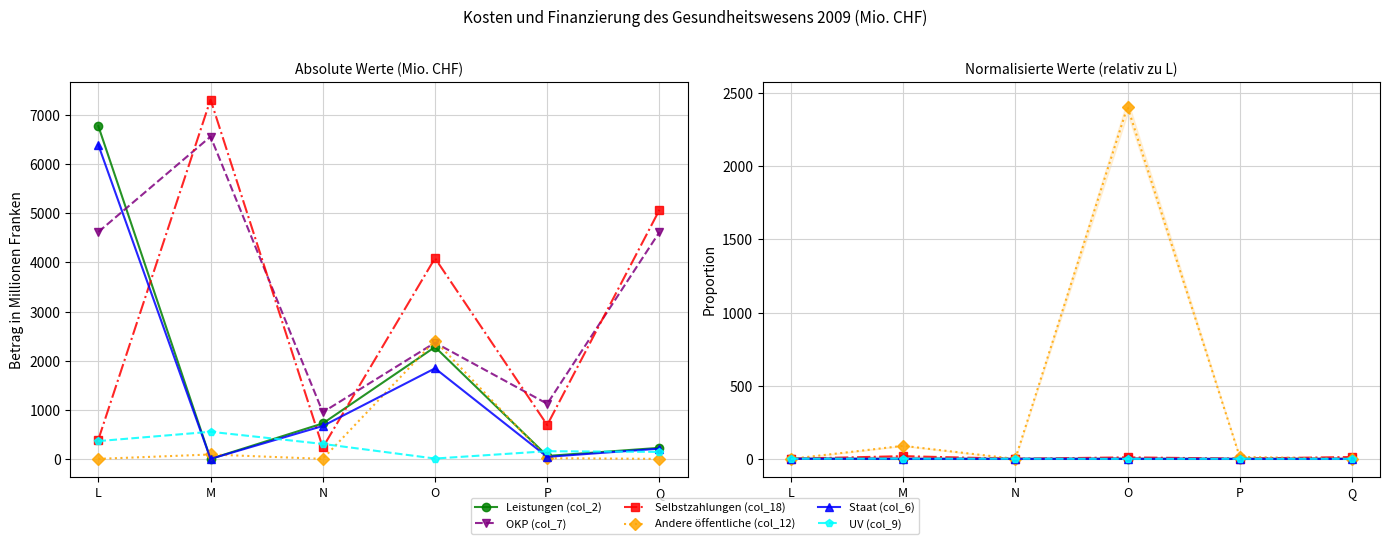

What is the sum of the Andere öffentliche (col_12) values at Q and P?

13.7